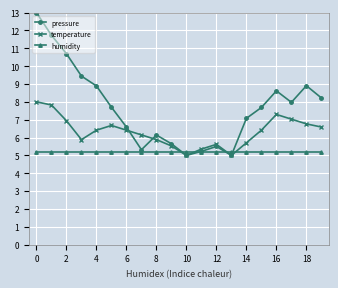

What is the value of the humidity point at the 4th from the left?

5.2